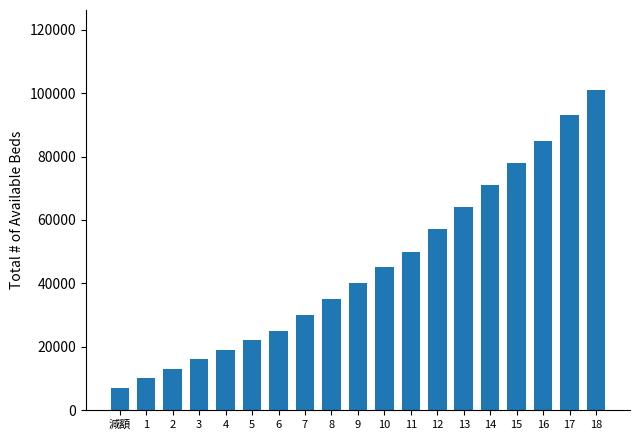

Rank the categories by value from lowest to highest.

減額, 1, 2, 3, 4, 5, 6, 7, 8, 9, 10, 11, 12, 13, 14, 15, 16, 17, 18